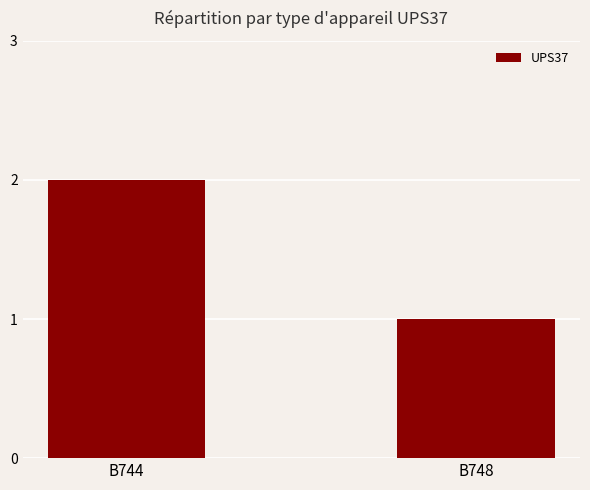

Count the number of categories in the chart.

2